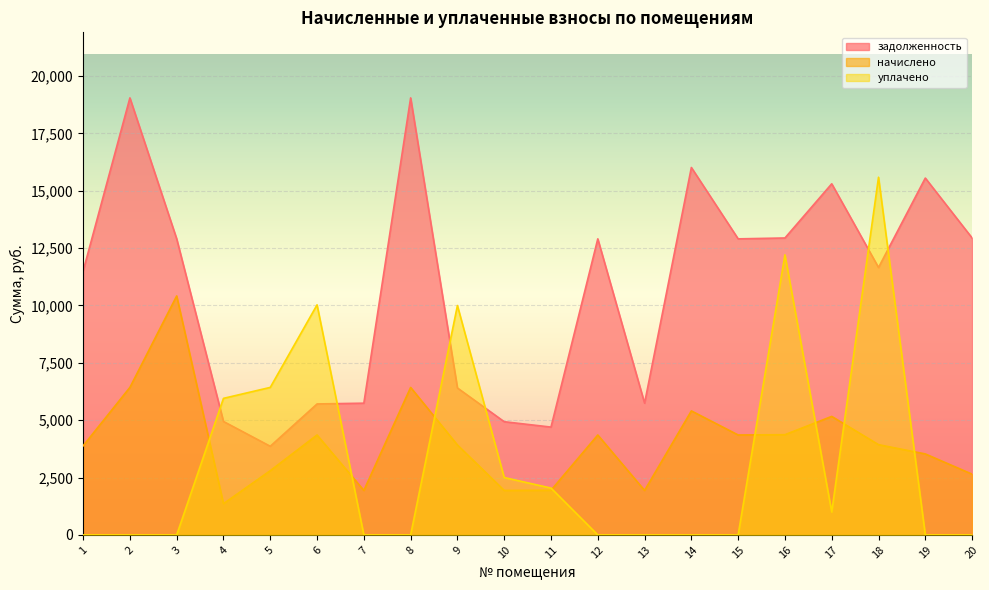

Reading right to left, list all the values displayed in this chart.

задолженность: 12940.8	15552.0	11654.4	15302.4	12940.8	12902.4	16012.8	5740.8	12902.4	4698.7	4933.5	6403.7	19046.4	5740.8	5707.0	3862.4	4943.8	12902.4	19046.4	11500.8
начислено: 2647.0	3528.2	3933.4	5164.6	4367.5	4354.6	5404.3	1937.5	4354.6	1944.0	1937.5	3920.4	6428.2	1937.5	4354.6	2799.4	1361.3	10415.0	6428.2	3881.5
уплачено: 0.0	0.0	15587.8	1000.0	12207.0	0.0	0.0	0.0	0.0	2041.0	2500.0	9997.1	0.0	0.0	10026.1	6428.5	5951.0	0.0	0.0	0.0